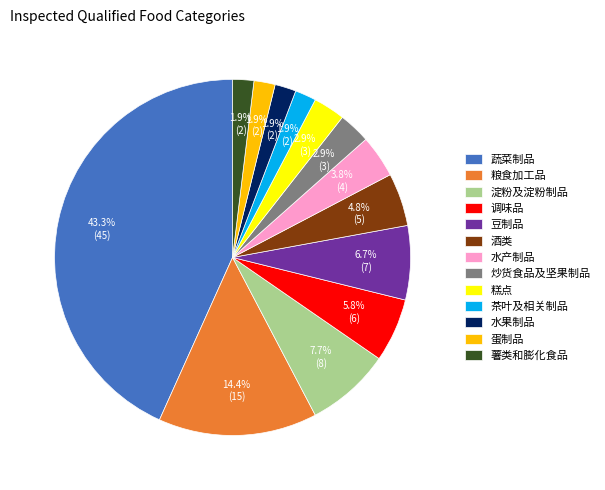

Between 水产制品 and 豆制品, which is larger?

豆制品